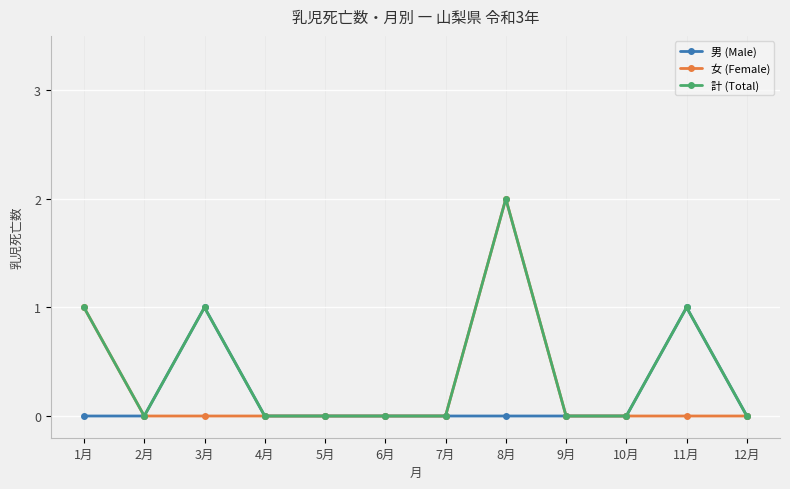

At which category does 男 (Male) reach its first local peak?

3月